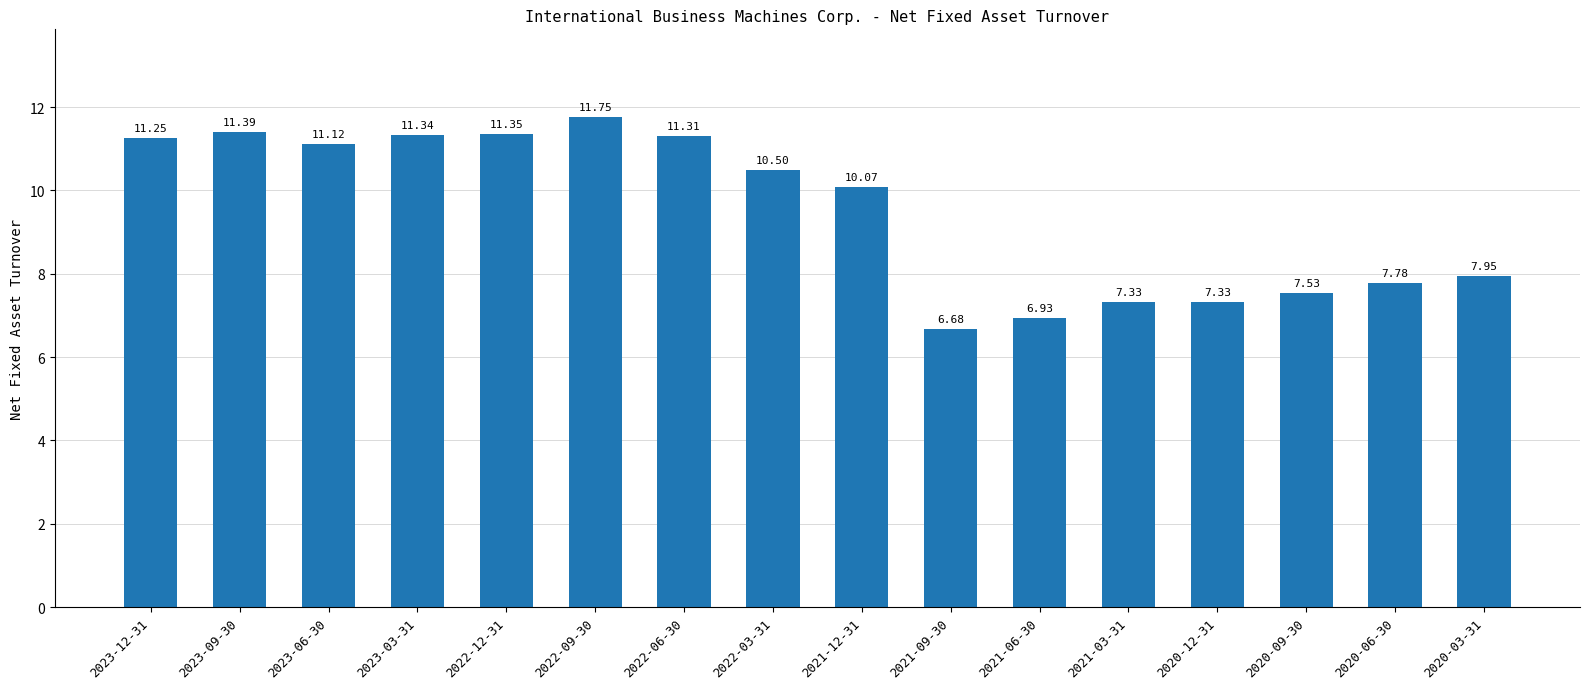

How many series are shown in this chart?

1